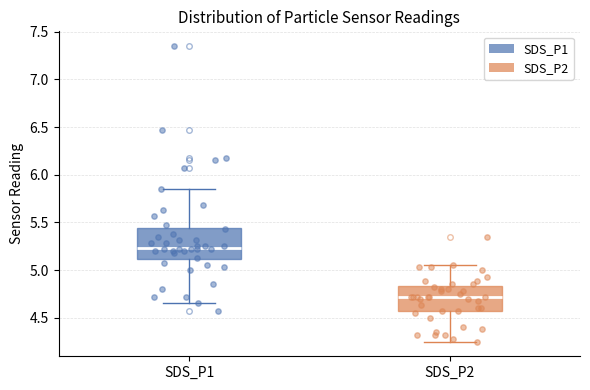

Which box is the tallest, from its lower edge to its upper edge?

SDS_P1